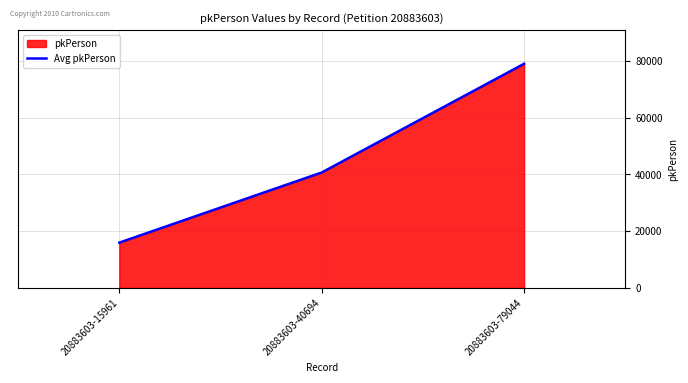

How many data points are above 40694?

1